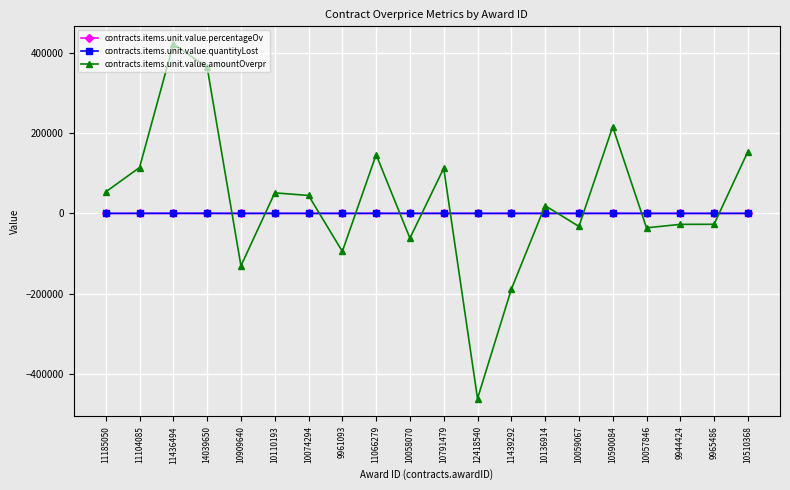

What is the total value across all series at 10059067?

-32330.7